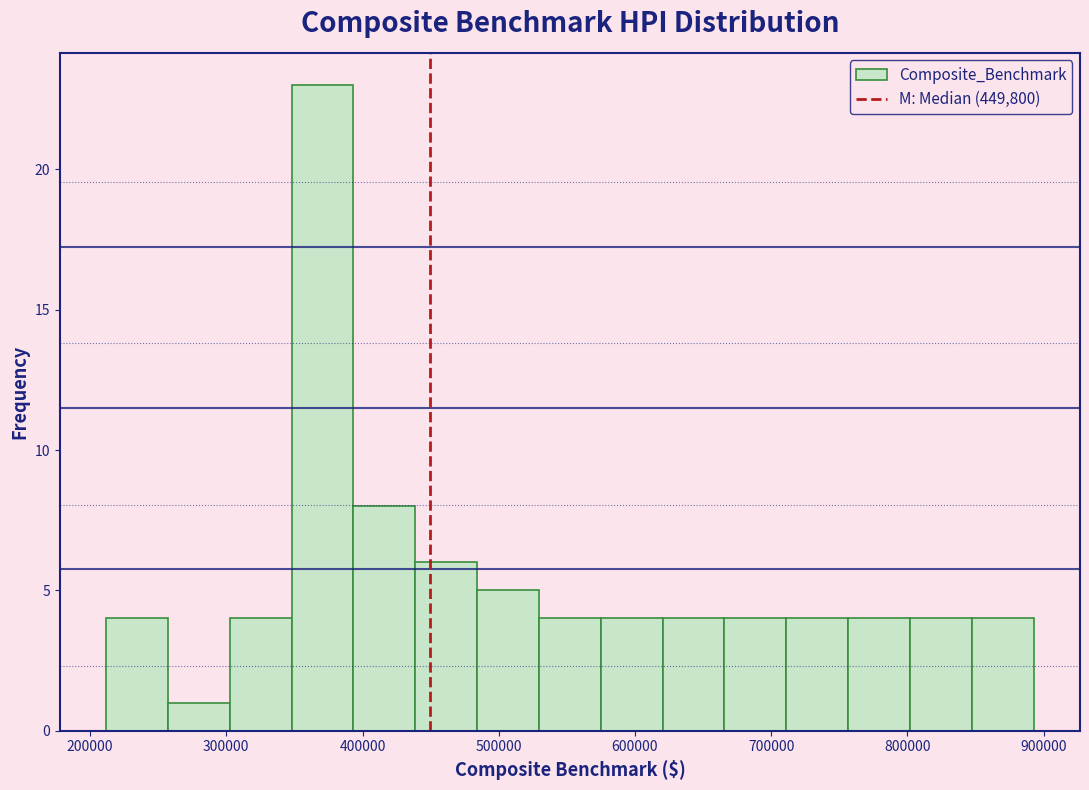

How tall is the bar that spans 300000 to 350000 on the x-axis? Neither the bar edges nor the heights are printed on the chart, so give them approximately, as read against the axes.

4